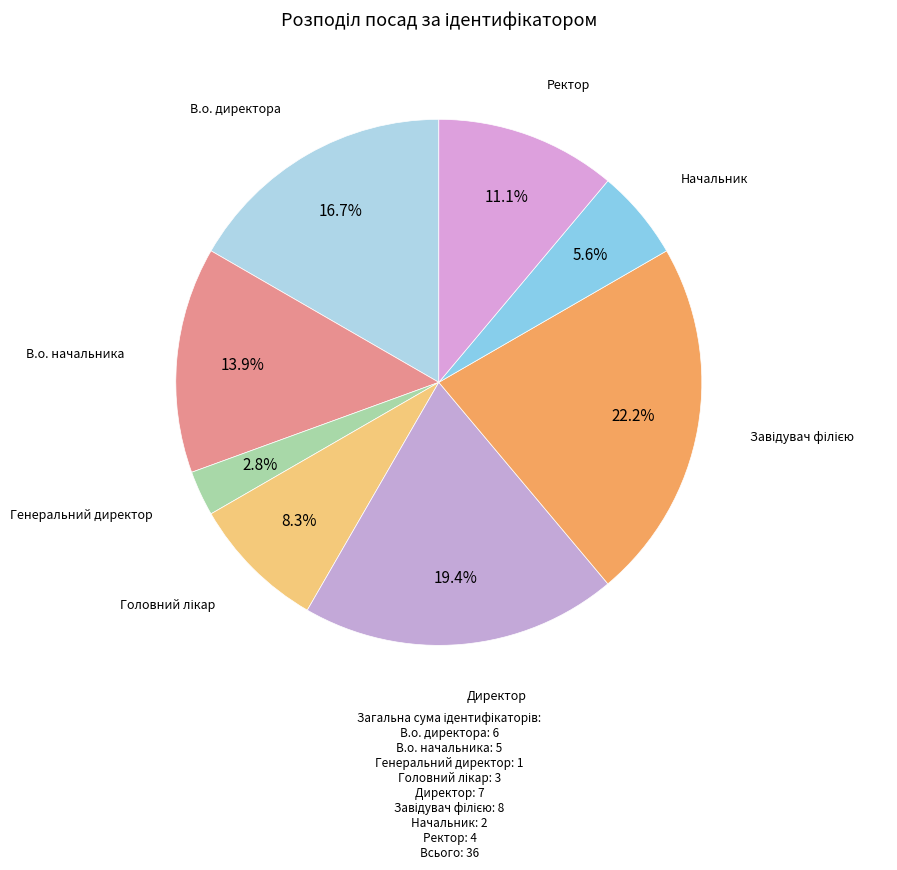

How many slices are in this pie chart?

8